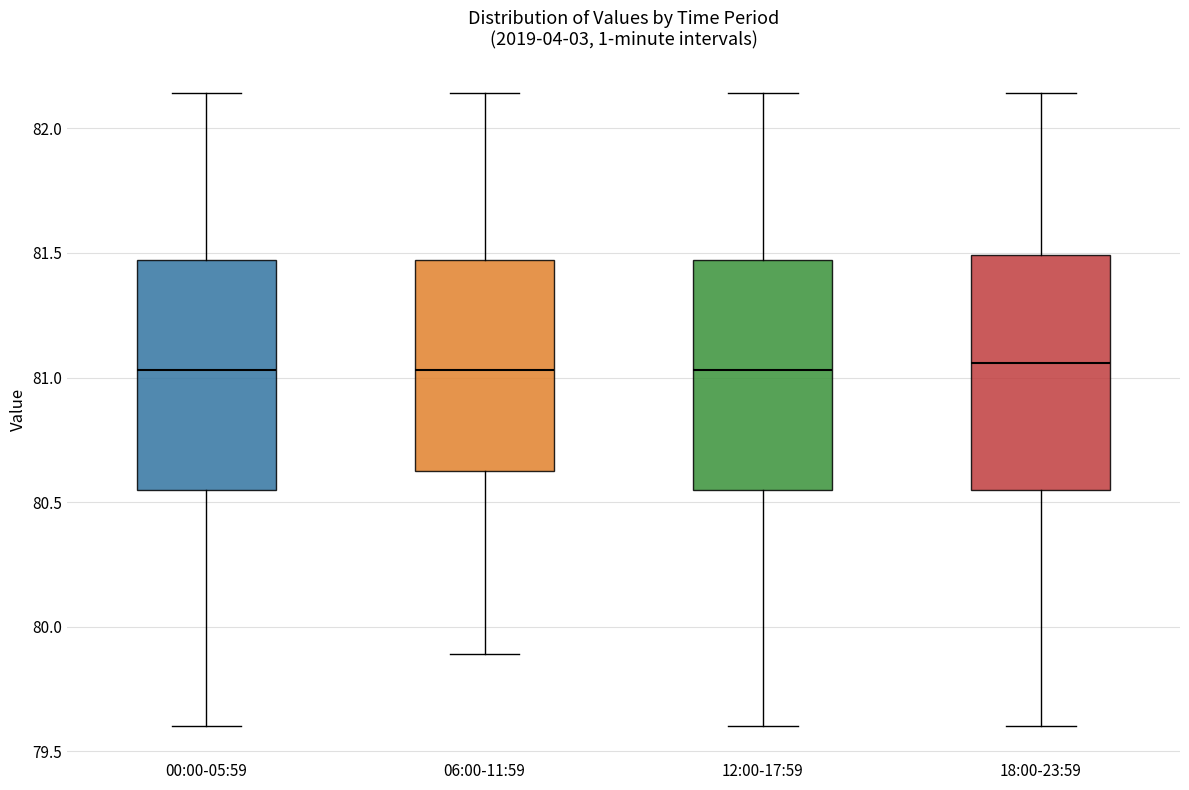

Reading left to right, read every box against the y-axis: the position of its median line, the range the box covers, and the ends of its whiskers. The values are not printed on the chart, so give them approximately, as read against the axis.

00:00-05:59: median 81.05, box 80.55 to 81.45, whiskers 79.60 to 82.15
06:00-11:59: median 81.05, box 80.65 to 81.45, whiskers 79.90 to 82.15
12:00-17:59: median 81.05, box 80.55 to 81.45, whiskers 79.60 to 82.15
18:00-23:59: median 81.05, box 80.55 to 81.50, whiskers 79.60 to 82.15